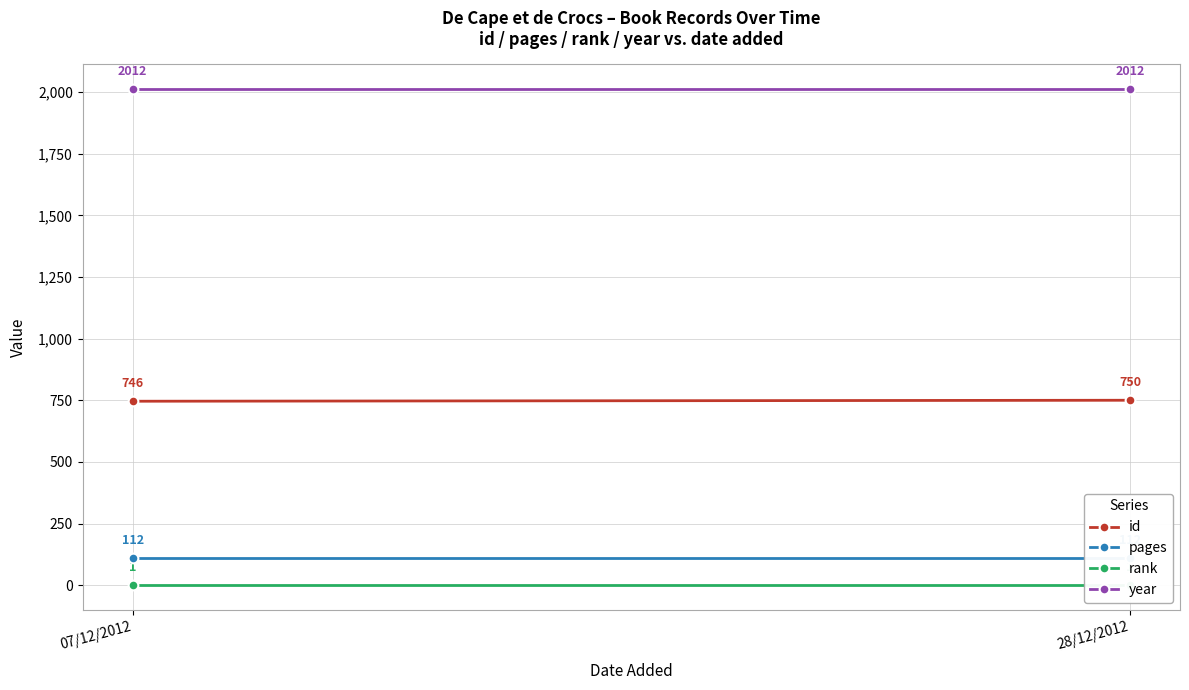

Where is pages nearest to the value 112?

07/12/2012